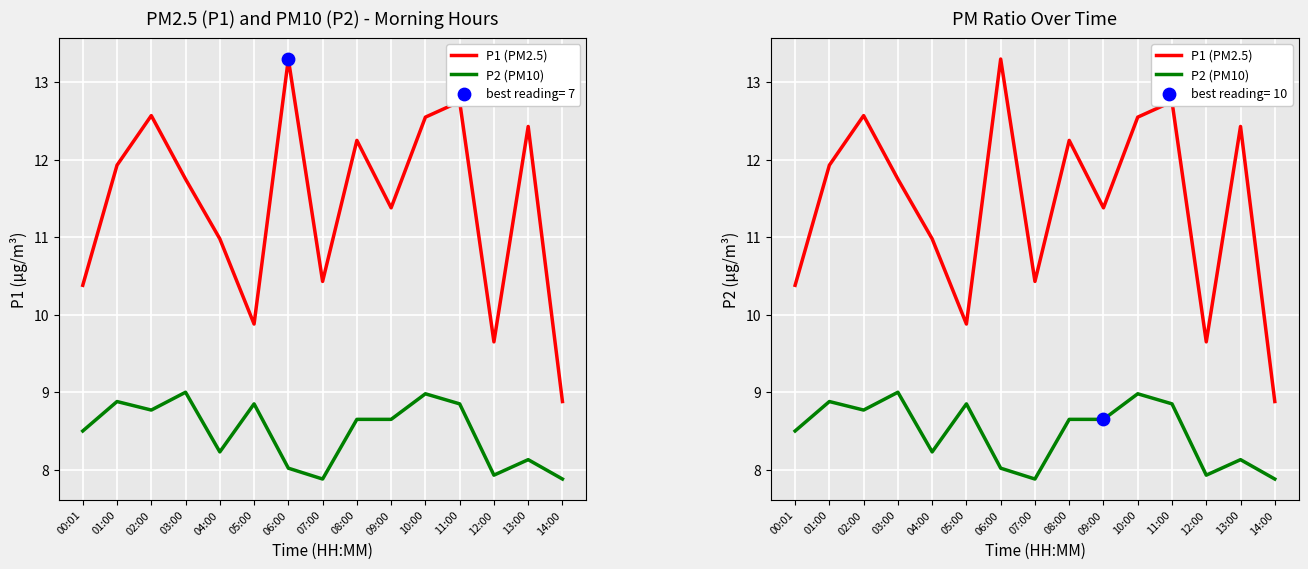

Which series contains the lowest Y value?

P2 (PM10)